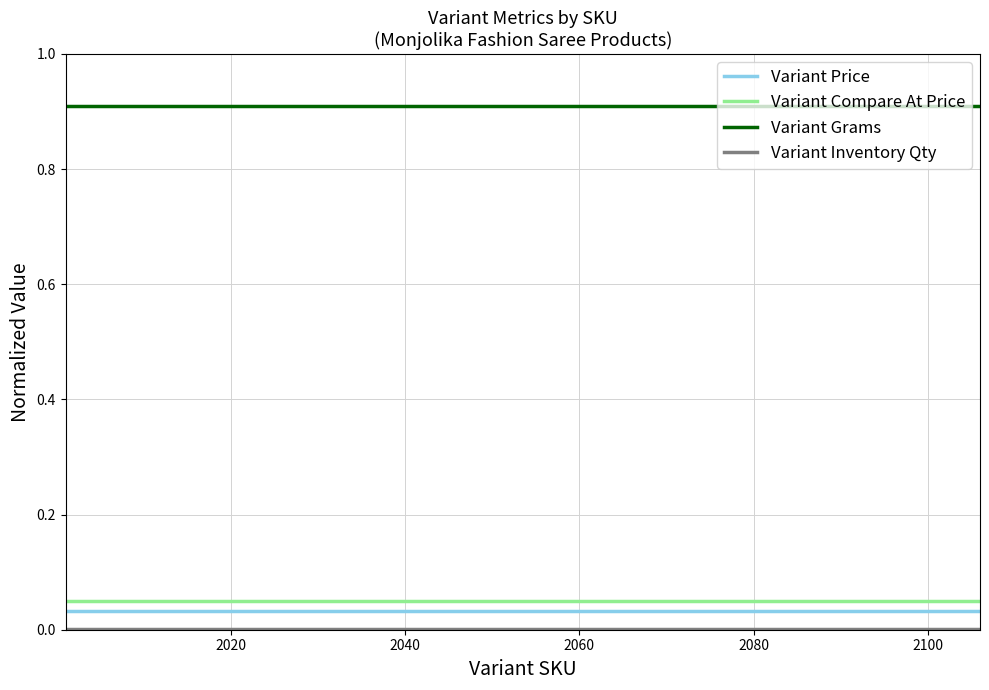

Which series has the largest total across all categories?

Variant Grams